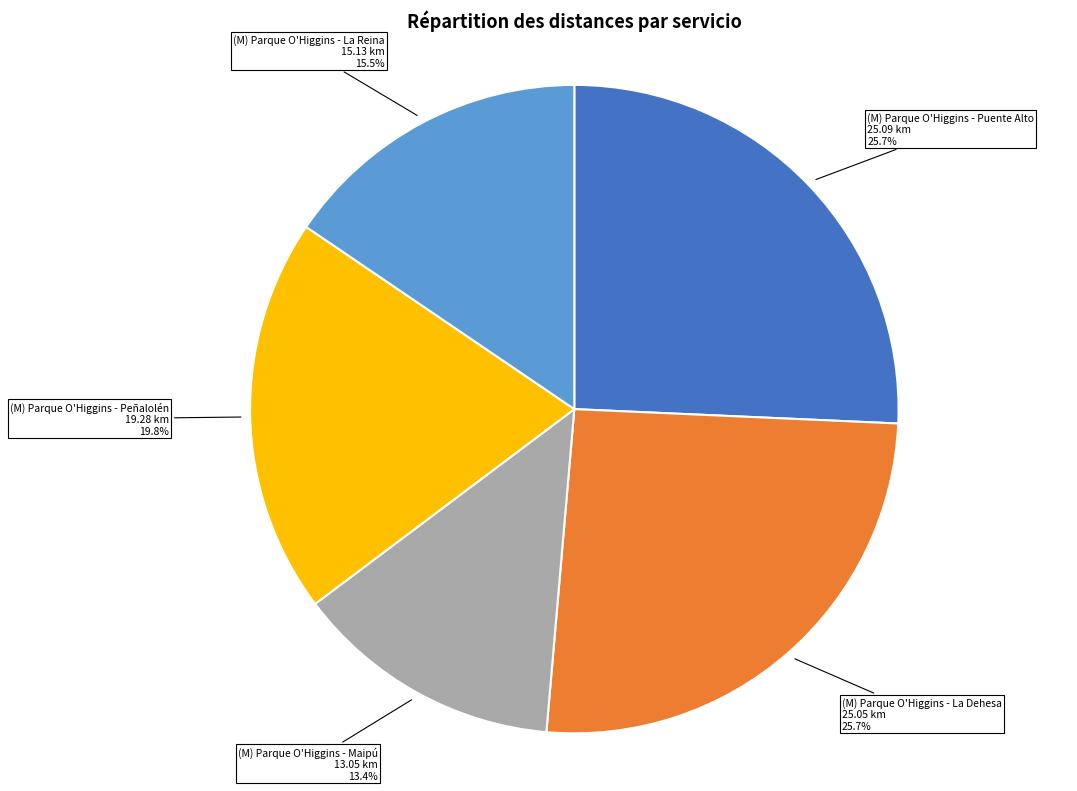

Is there any slice that represents more than half of the pie?

No